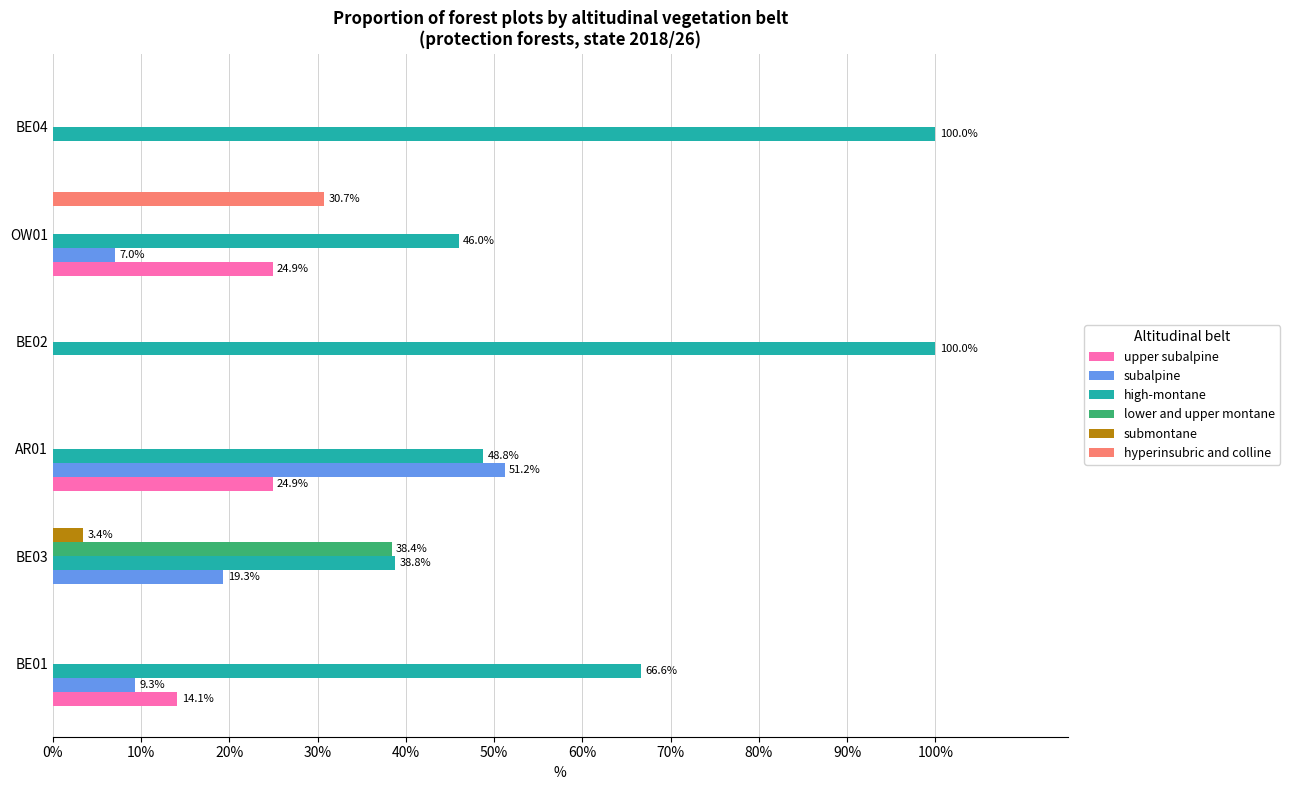

What is the maximum value shown in the chart?

100.0